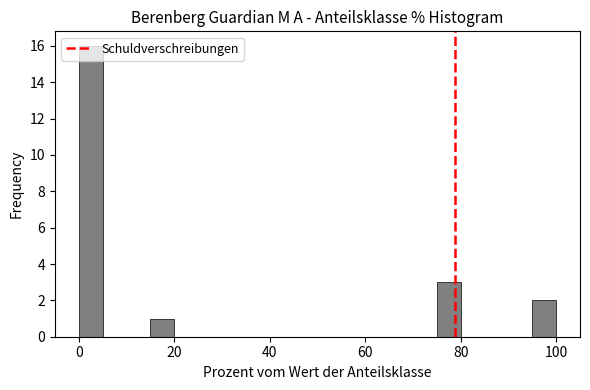

Around what value on the x-axis is the tallest bar? Give the approximate position of its centre, as read against the axis.

2